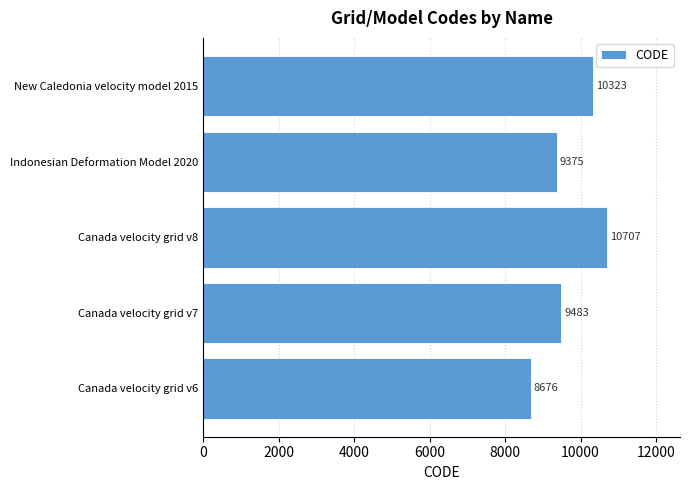

Reading bottom to top, transcribe all the data shown in this chart.

Canada velocity grid v6=8676	Canada velocity grid v7=9483	Canada velocity grid v8=10707	Indonesian Deformation Model 2020=9375	New Caledonia velocity model 2015=10323